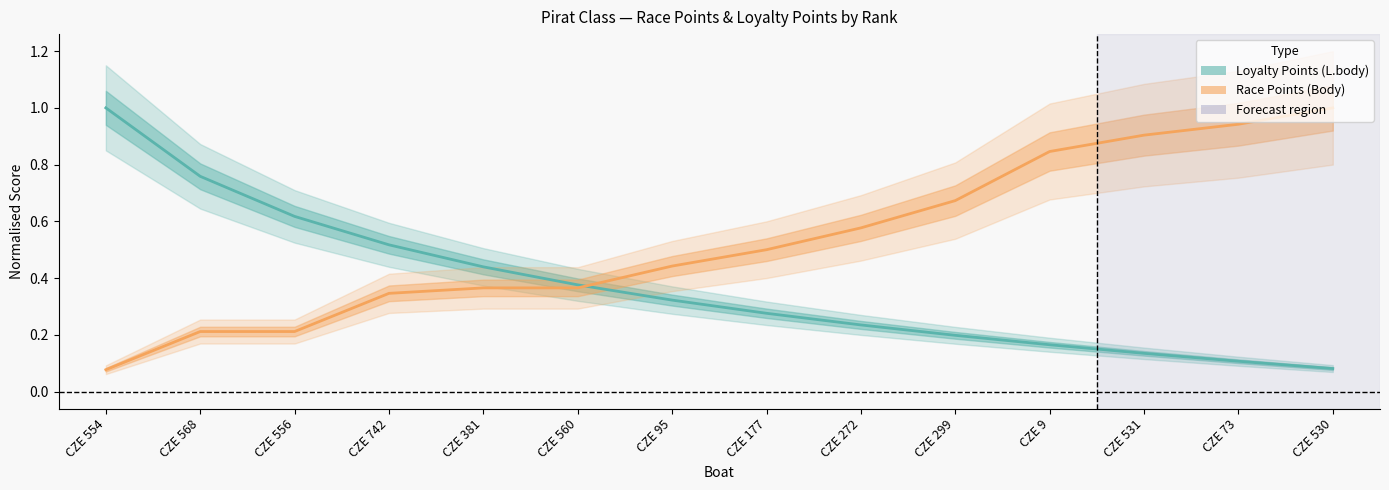

How many intersections are there between L.body and Body?

1